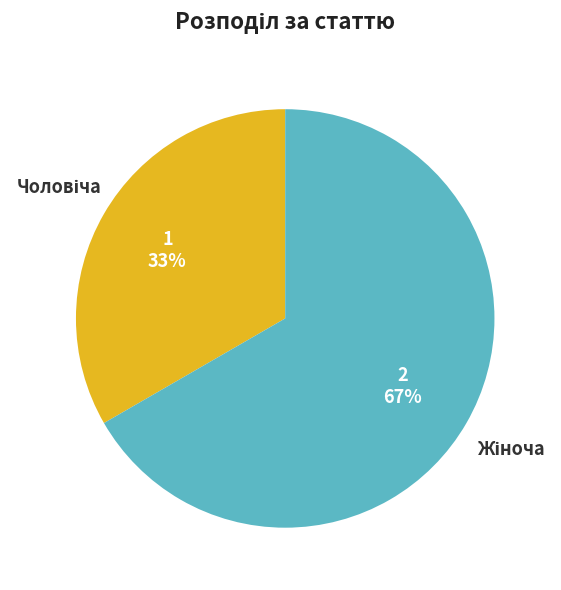

To the nearest percent, what is the average slice percentage?

50%